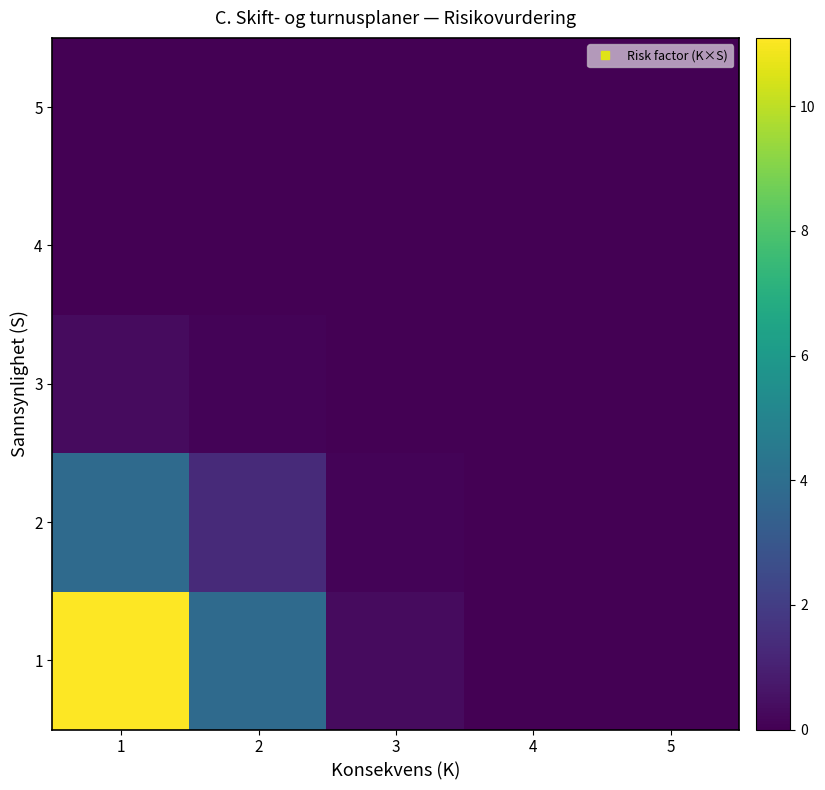

Reading left to right, transcribe all the data shown in this chart.

1: 1=11.1	2=3.8	3=0.3	4=0.0	5=0.0
2: 1=3.8	2=1.3	3=0.1	4=0.0	5=0.0
3: 1=0.3	2=0.1	3=0.0	4=0.0	5=0.0
4: 1=0.0	2=0.0	3=0.0	4=0.0	5=0.0
5: 1=0.0	2=0.0	3=0.0	4=0.0	5=0.0